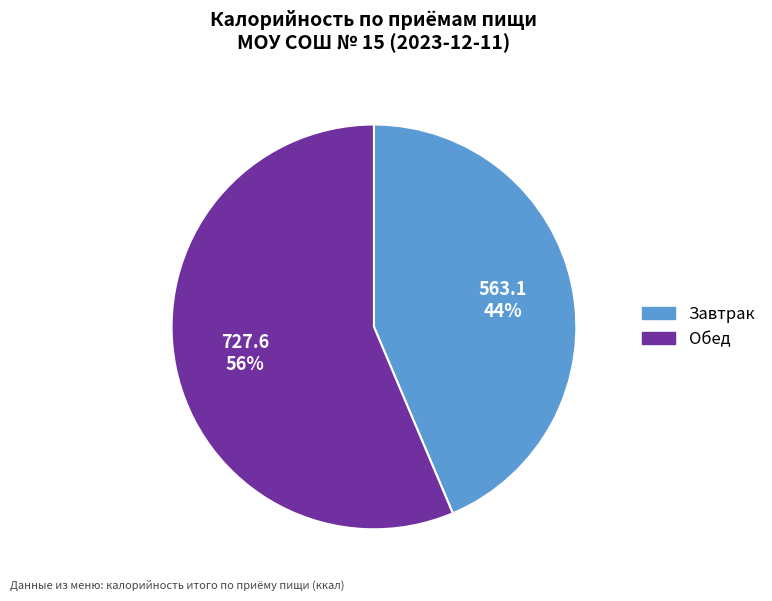

How many segments does this pie chart have?

2